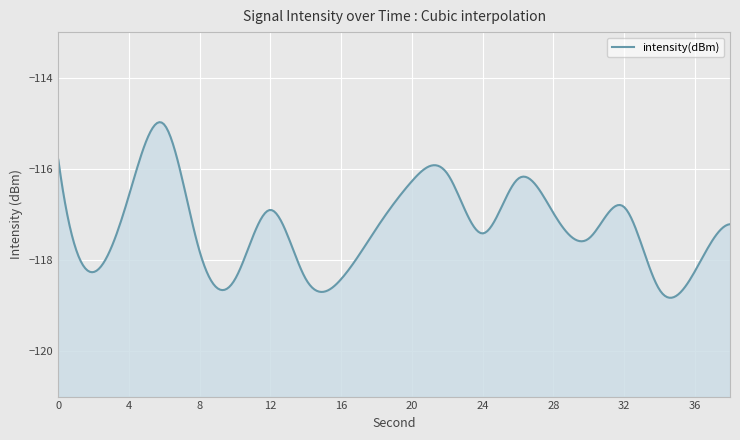

Rank the categories by value from highest to lowest.

6, 0, 22, 26, 20, 4, 32, 12, 28, 38, 18, 24, 30, 8, 36, 2, 14, 16, 10, 34